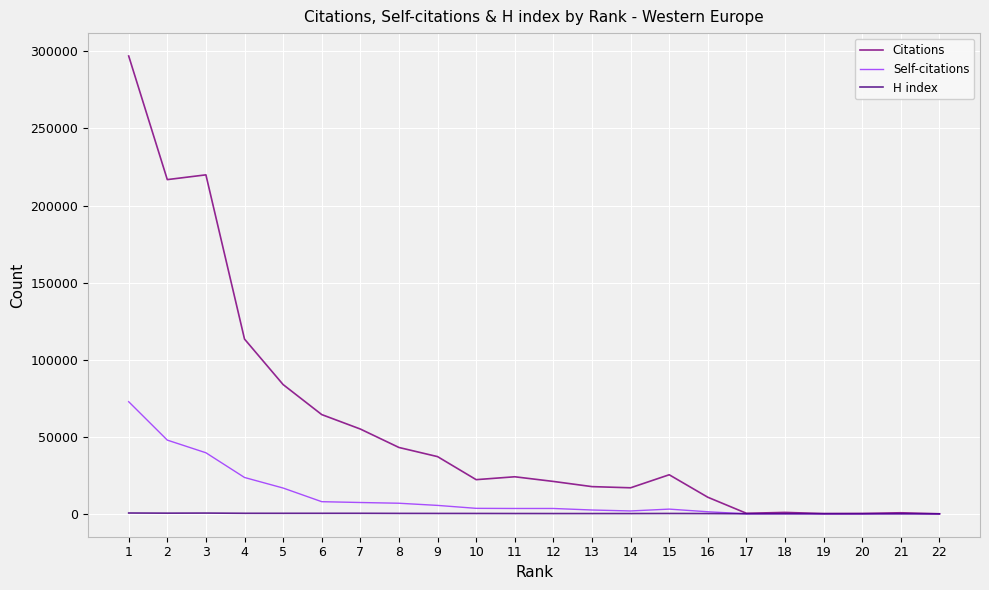

Count the number of data series in this chart.

3